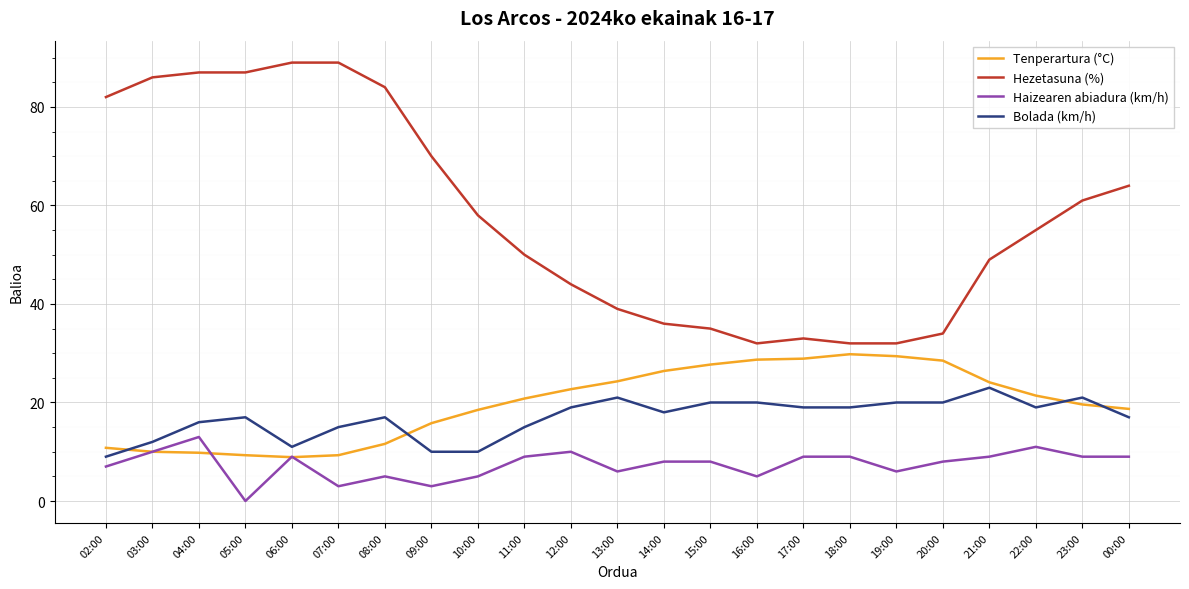

True or false: Haizearen abiadura (km/h) and Hezetasuna (%) cross at least once.

False